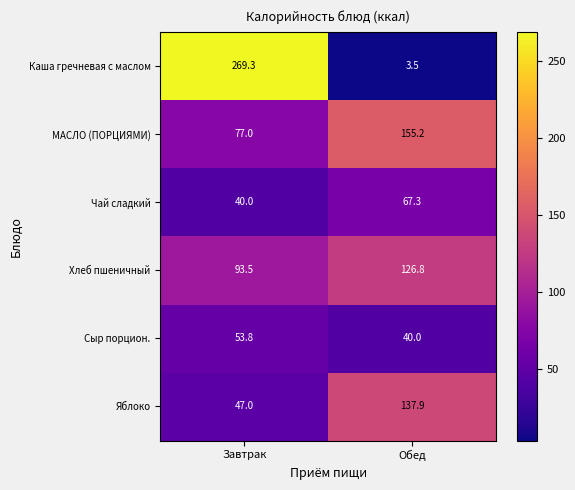

The value of Каша гречневая с маслом at Обед is 5.6. True or false?

False